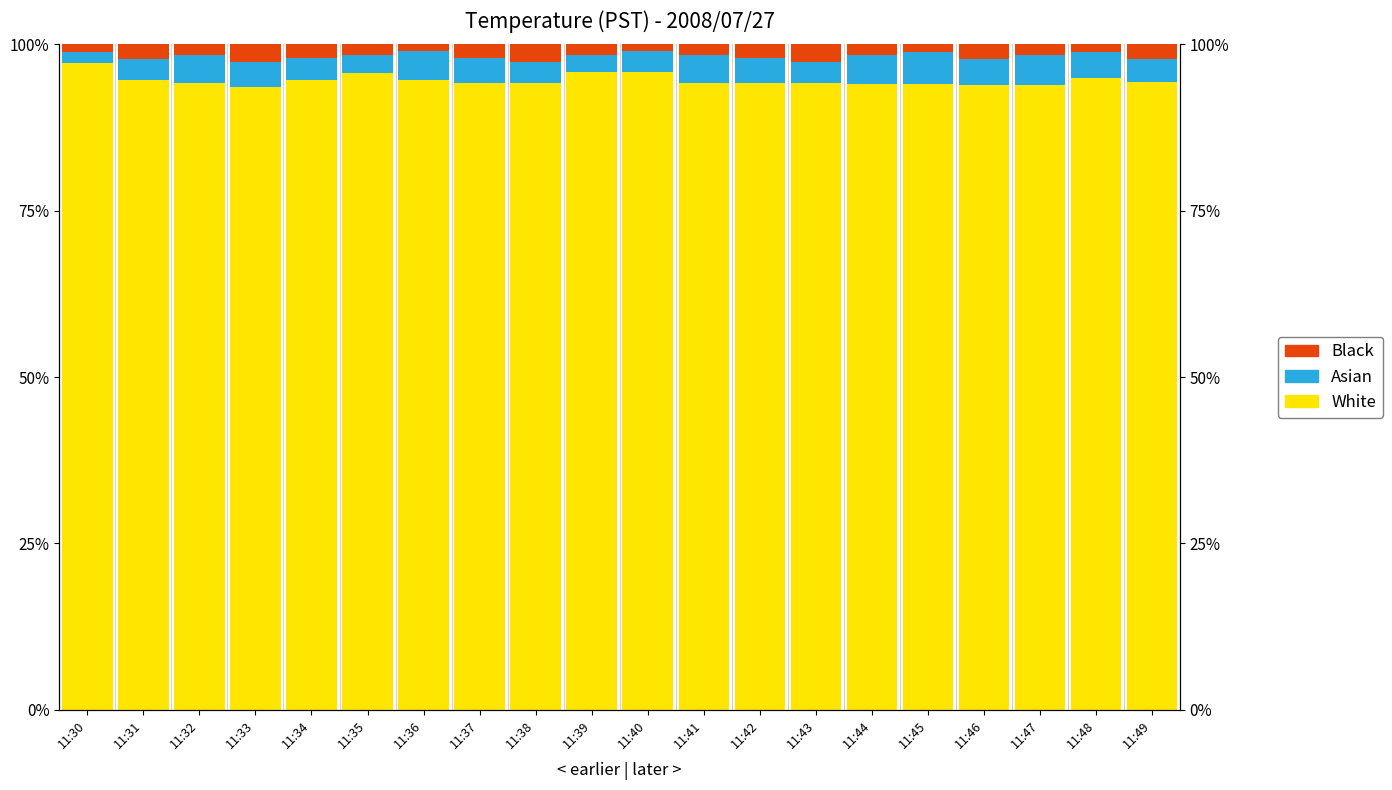

Which has a higher value, 11:35 or 11:45?

11:35